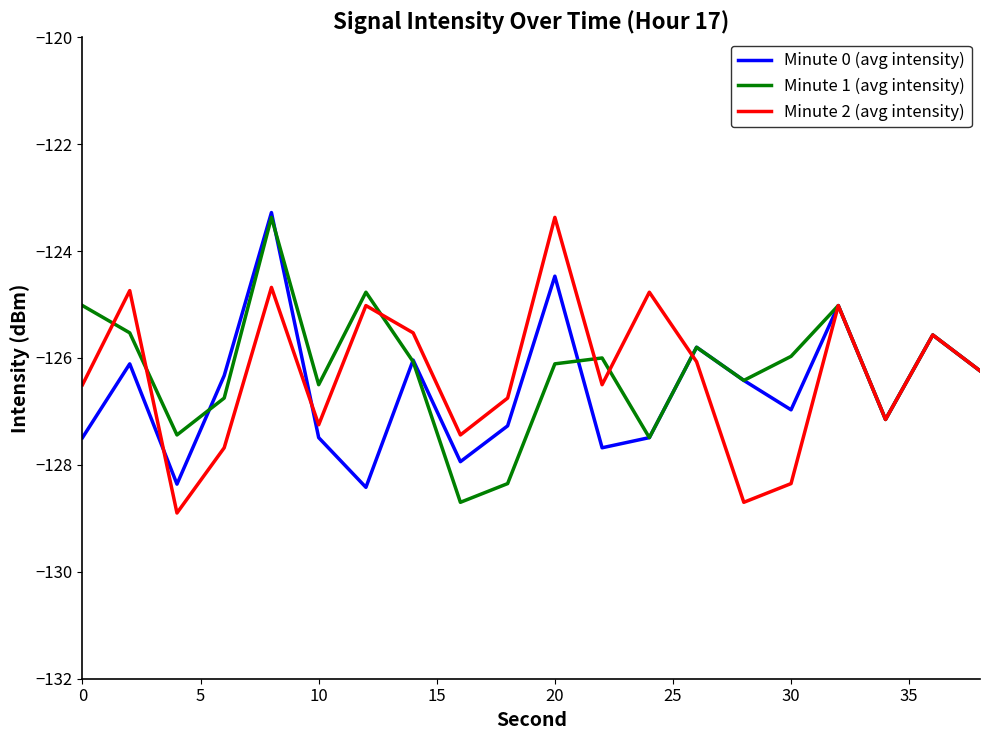

What is the difference between the maximum and minimum values in the Minute 1 (avg intensity) series?

5.3